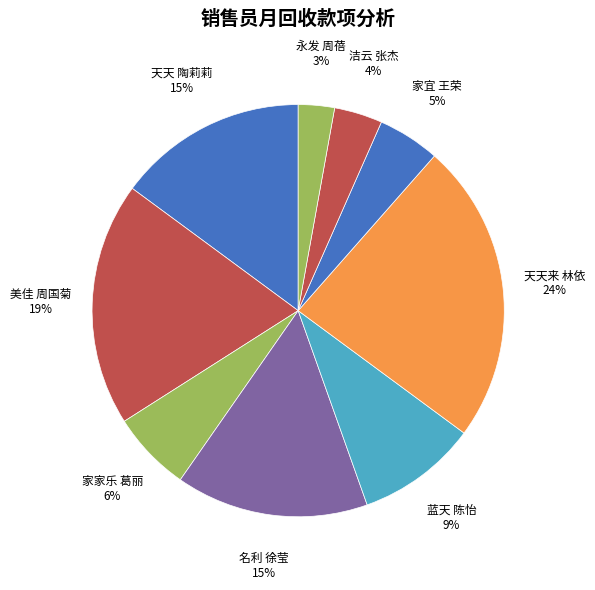

Count the number of slices in the pie.

9